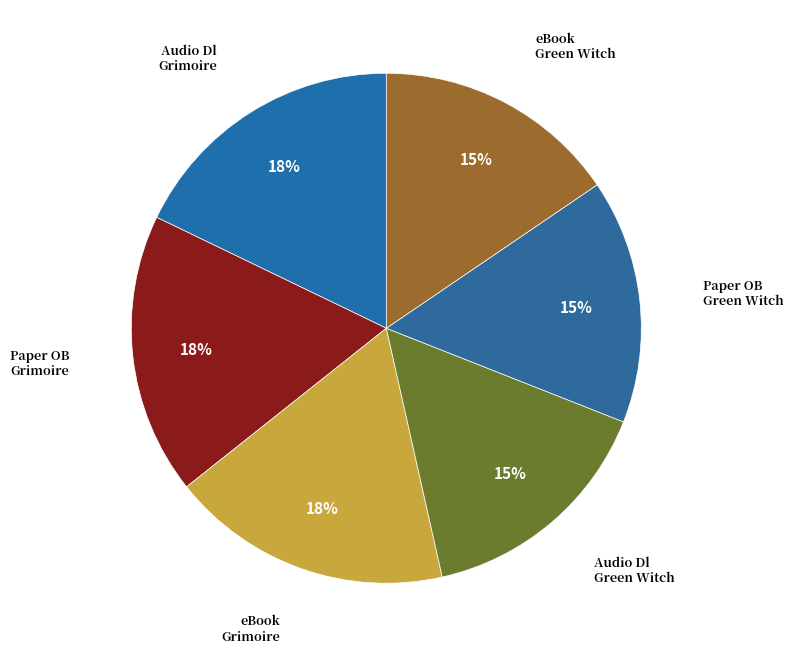

Which category has the smallest portion of the pie?

Audio Download
(Green Witch)